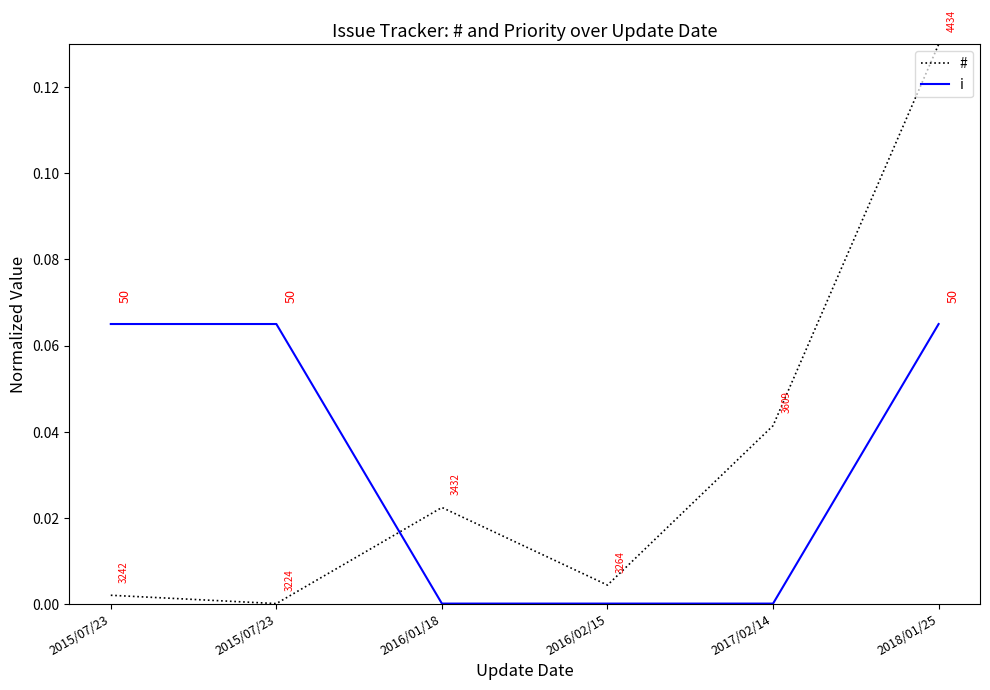

What is the sum of all i values?

0.2